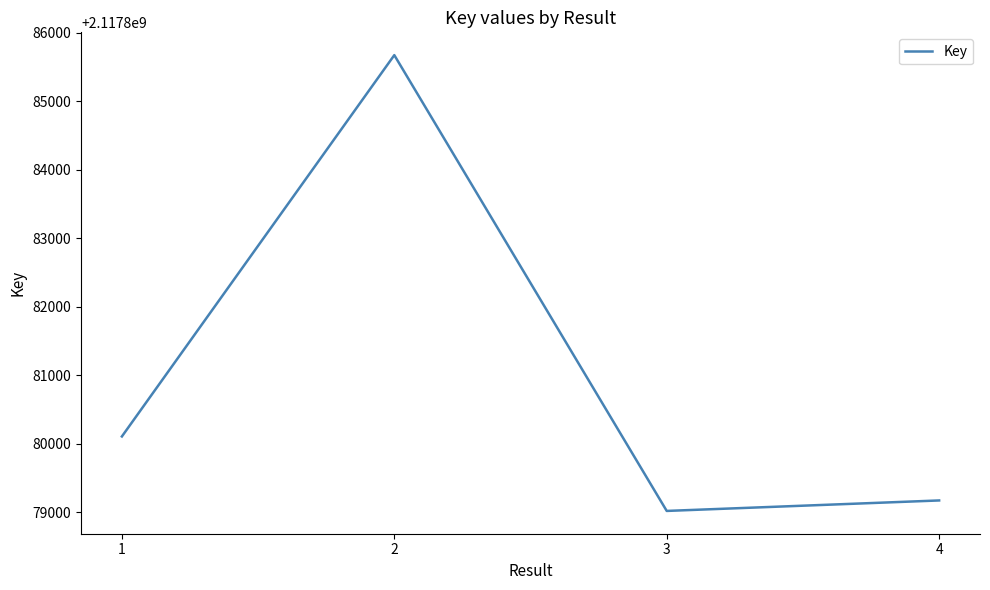

How many distinct data groups are displayed?

1